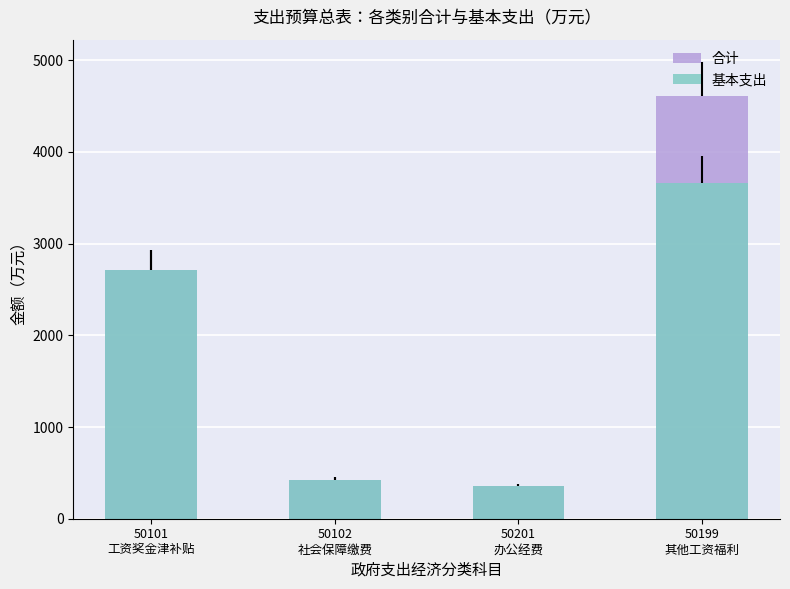

The value of 合计 at 50102
社会保障缴费 is 420.4. True or false?

True